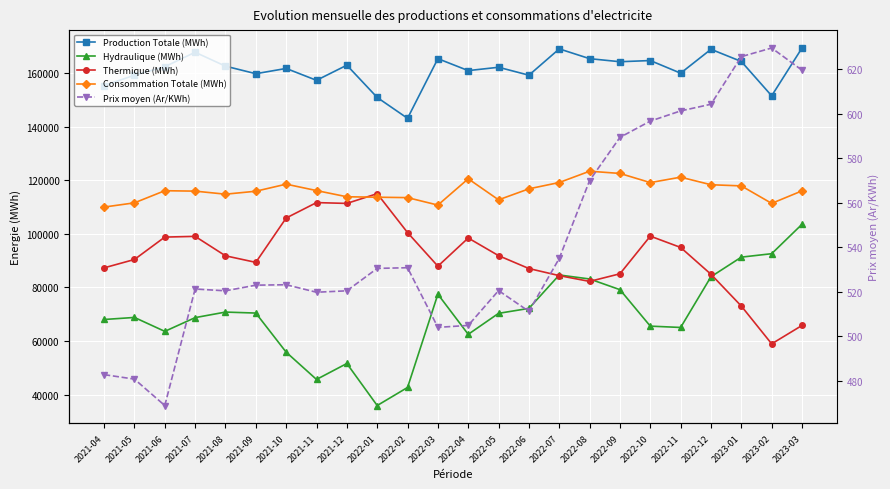

Which has a higher value, 2021-08 or 2022-01?

2021-08